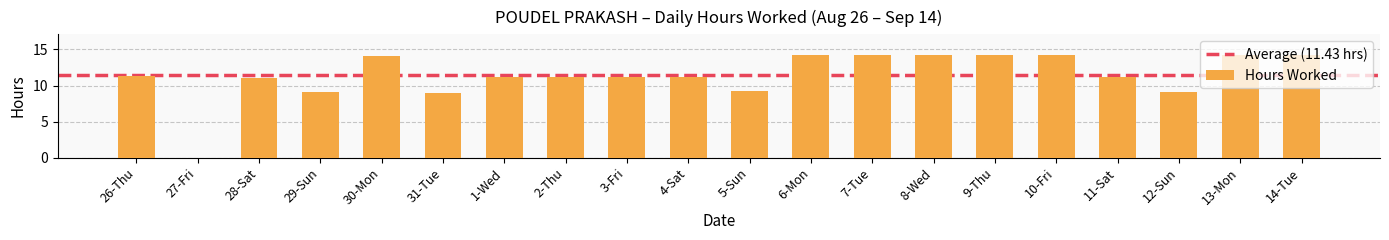

What is the sum of all values?

228.6